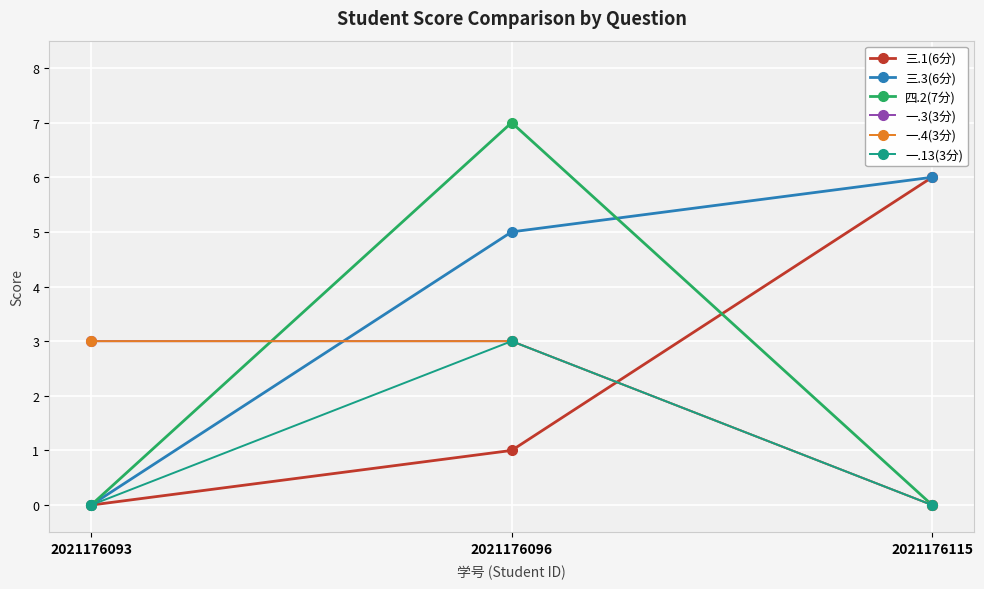

Does the chart have visible grid lines?

Yes